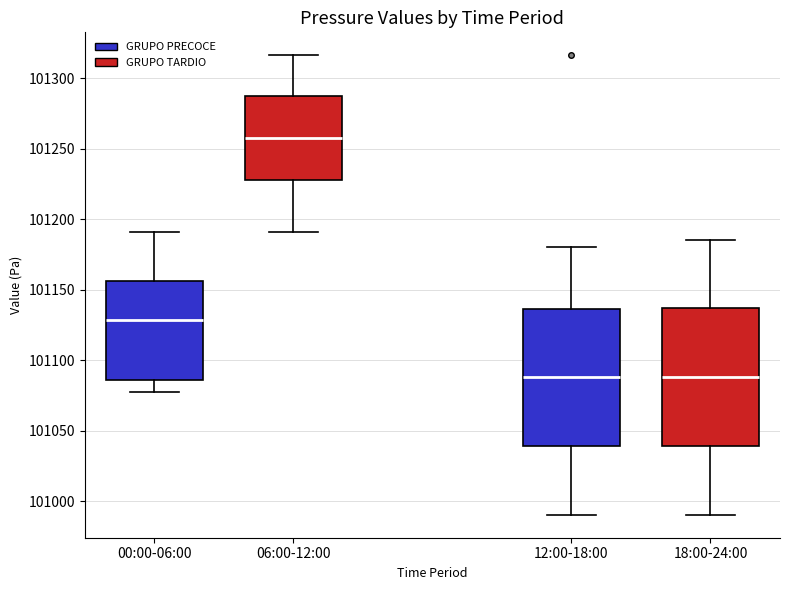

Reading left to right, read every box against the y-axis: the position of its median line, the range the box covers, and the ends of its whiskers. The values are not printed on the chart, so give them approximately, as read against the axis.

00:00-06:00: median 101130, box 101085 to 101155, whiskers 101075 to 101190
06:00-12:00: median 101260, box 101230 to 101285, whiskers 101190 to 101315
12:00-18:00: median 101090, box 101040 to 101135, whiskers 100990 to 101180
18:00-24:00: median 101090, box 101040 to 101135, whiskers 100990 to 101185